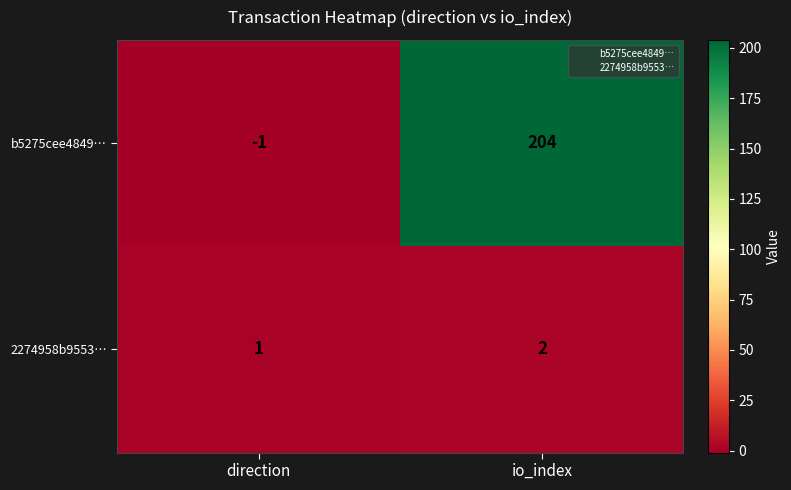

What is the minimum value shown in the chart?

-1